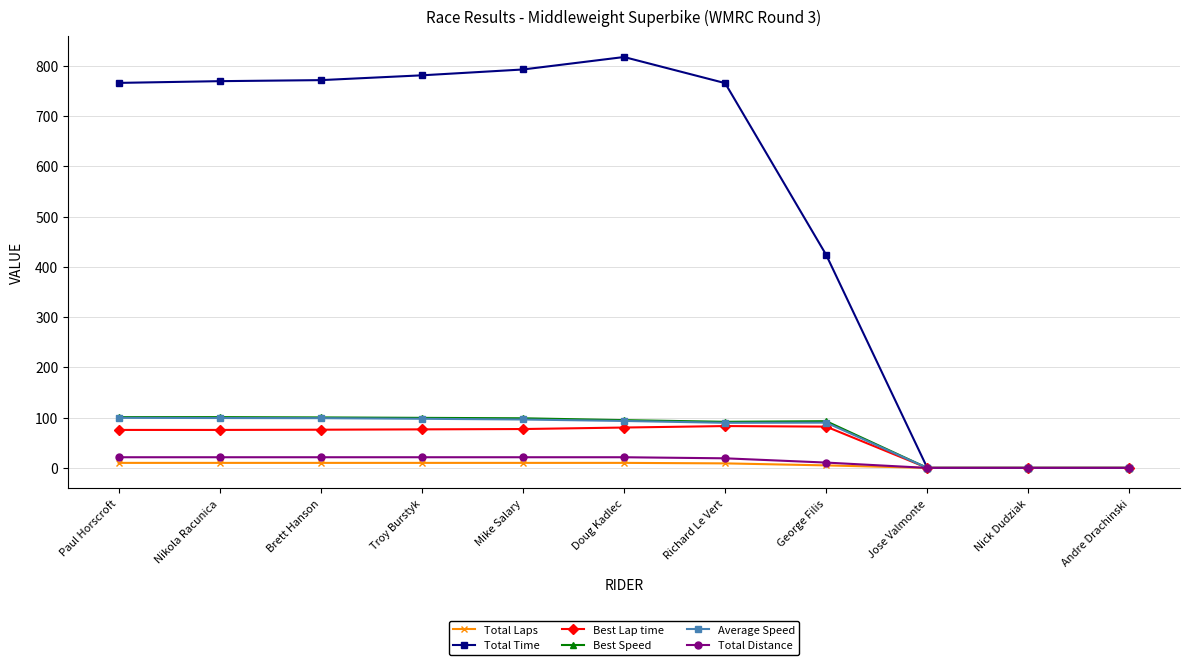

How many values in the Total Distance series exceed 21?

6